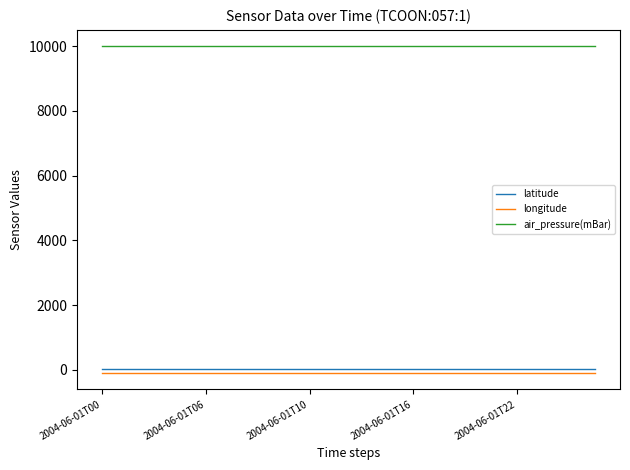

What is the greatest value displayed?

9999.0